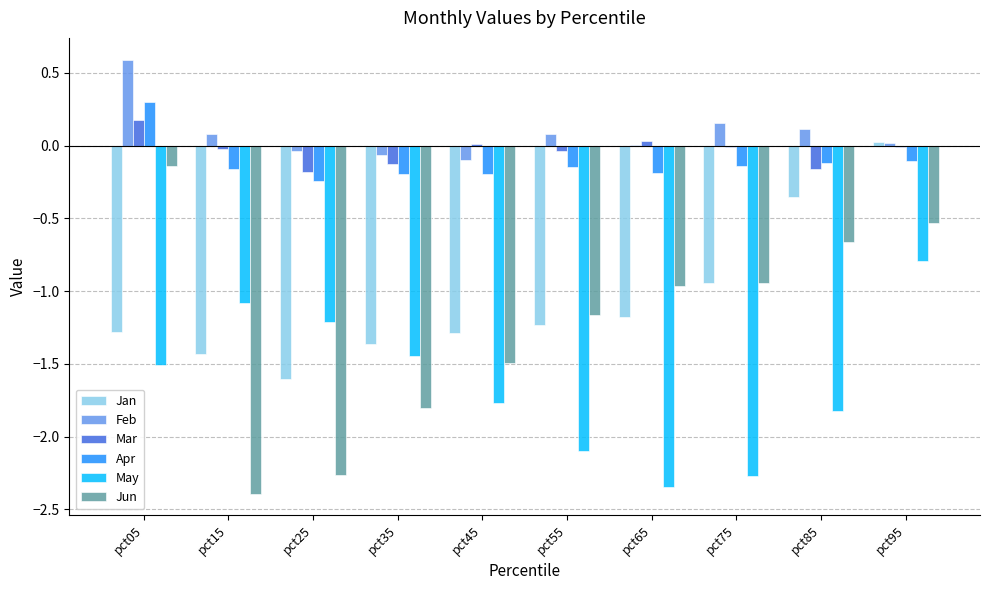

What is the sum of all Jan values?

-10.7